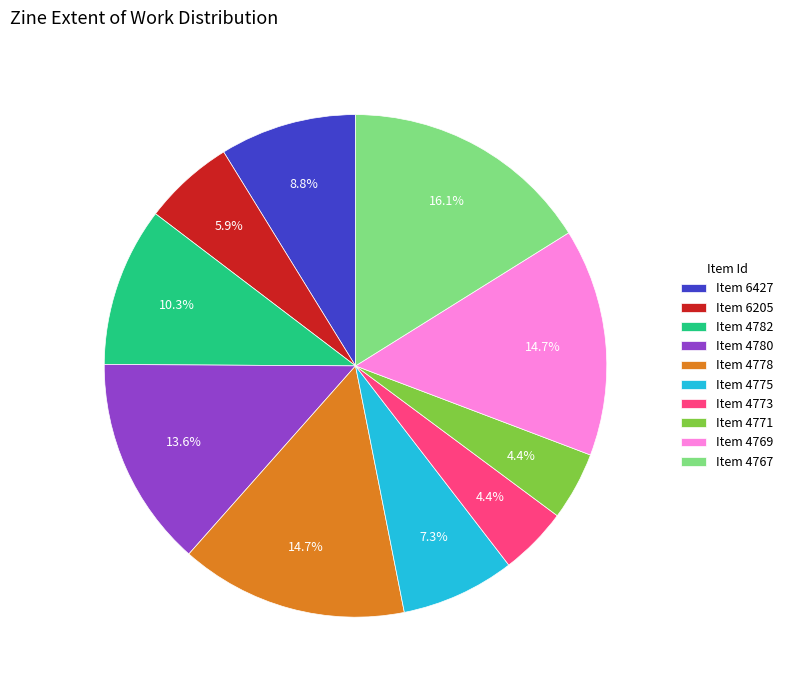

Combined, do Item 6427 and Item 4773 account for over 50%?

No